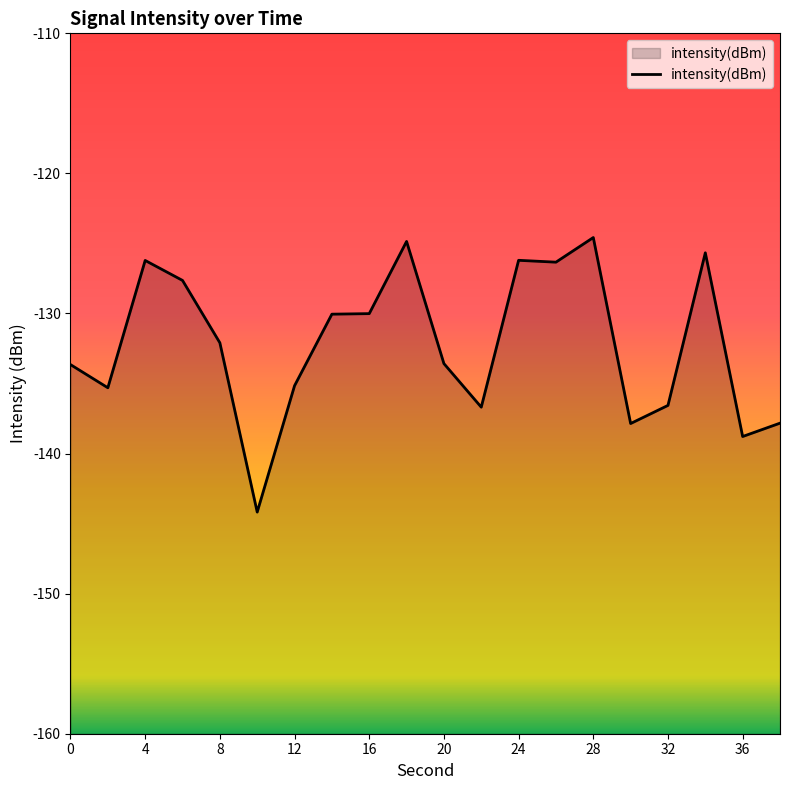

True or false: the data shows -50.3 at 24.

False